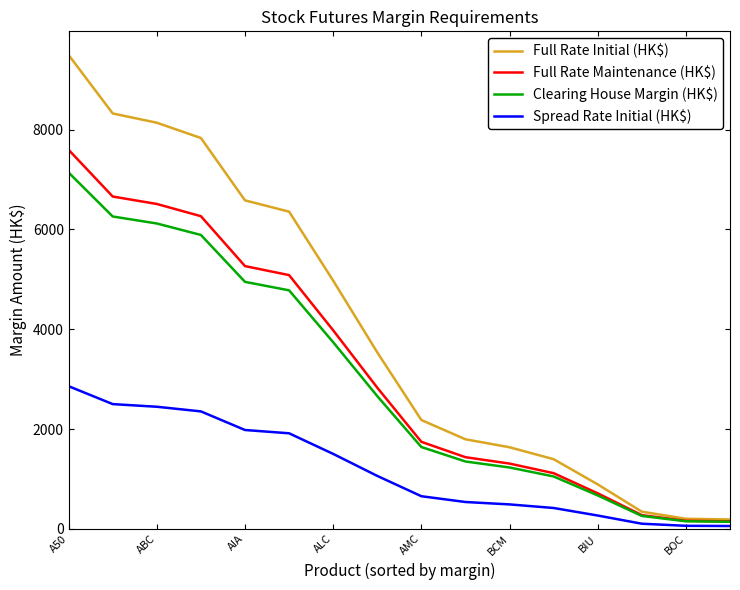

Which series has the largest total across all categories?

Full Rate Initial (HK$)